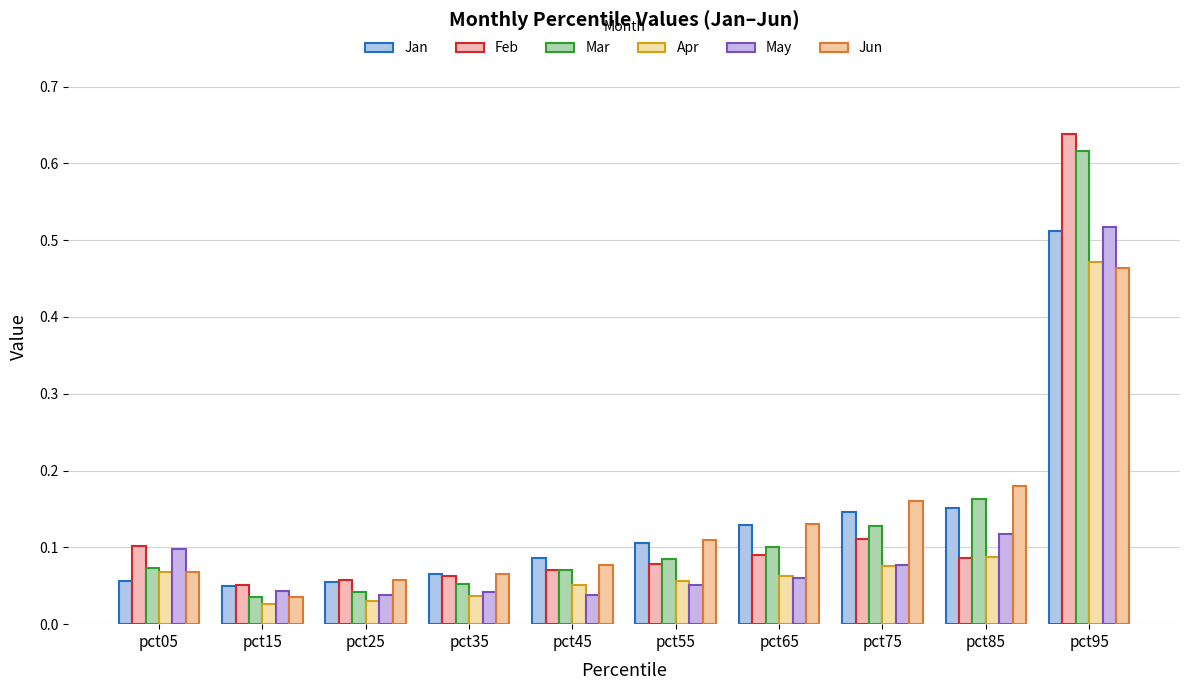

How many series are shown in this chart?

6